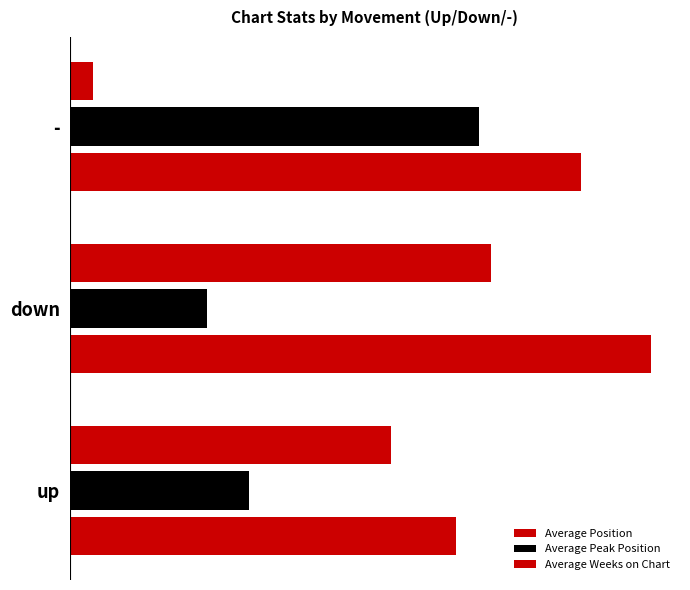

Rank the series by their maximum value, from lowest to highest.

Average Peak Position, Average Weeks on Chart, Average Position